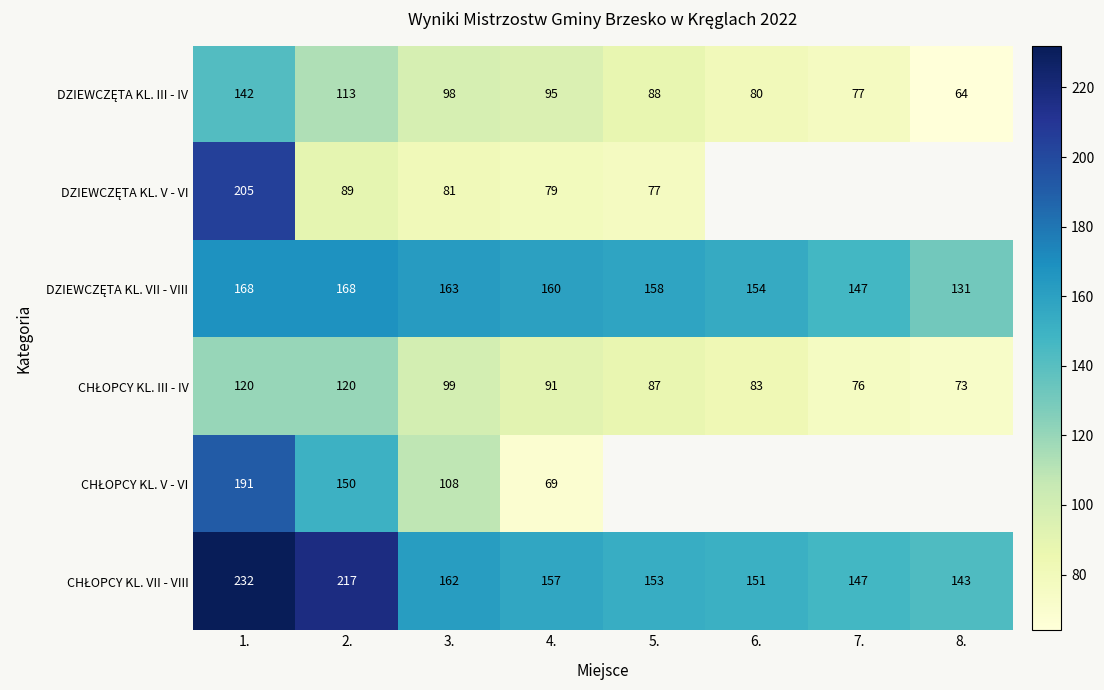

What is the total value across all series at 4.?

651